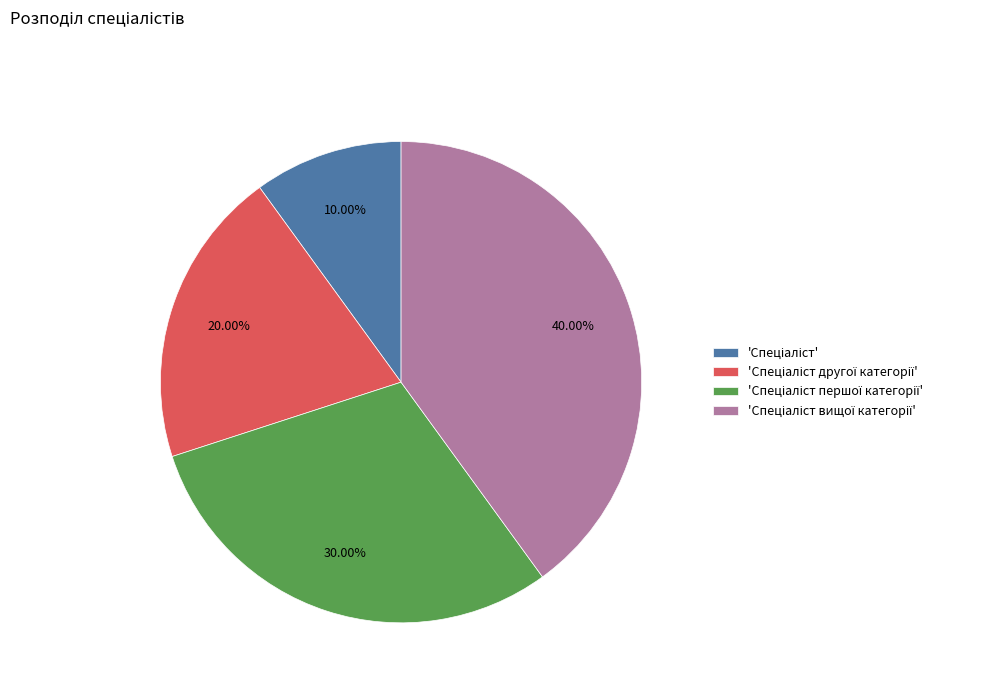

Is there a majority slice in this chart?

No